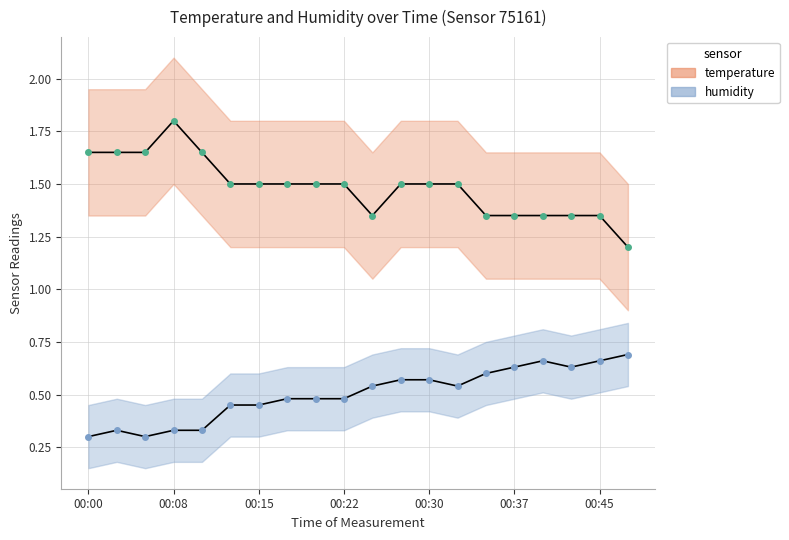

Is this an area chart (filled region under the line)?

No